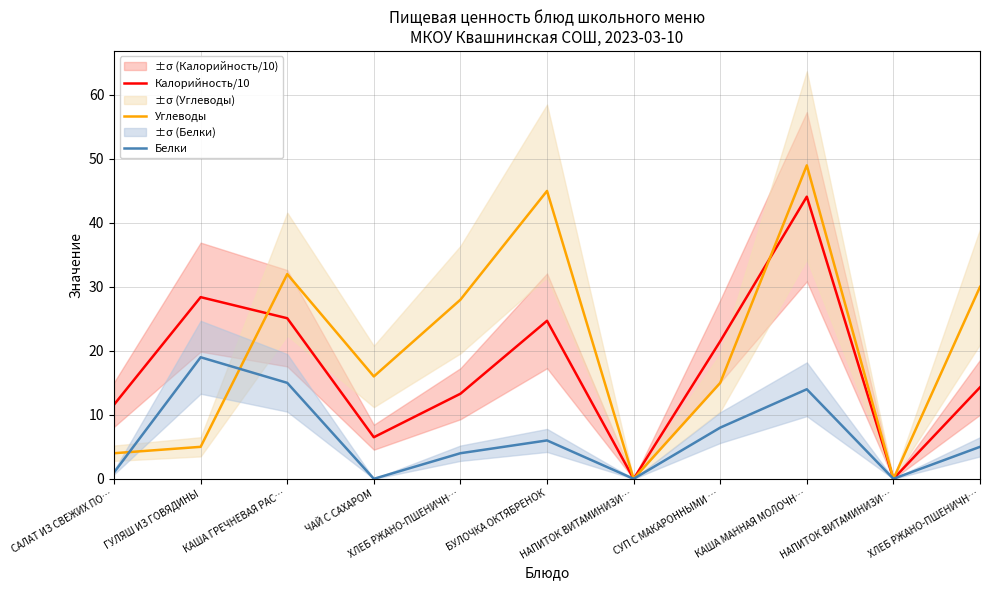

How many series are shown in this chart?

3